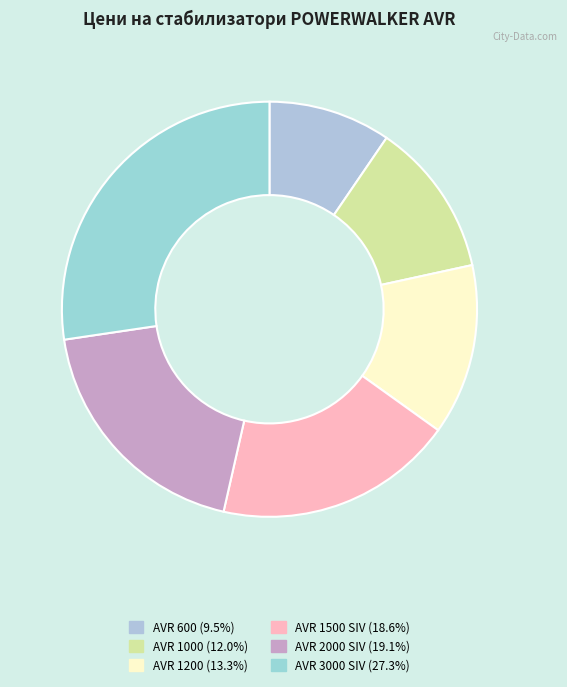

Combined, do AVR 2000 SIV and AVR 3000 SIV account for over 50%?

No